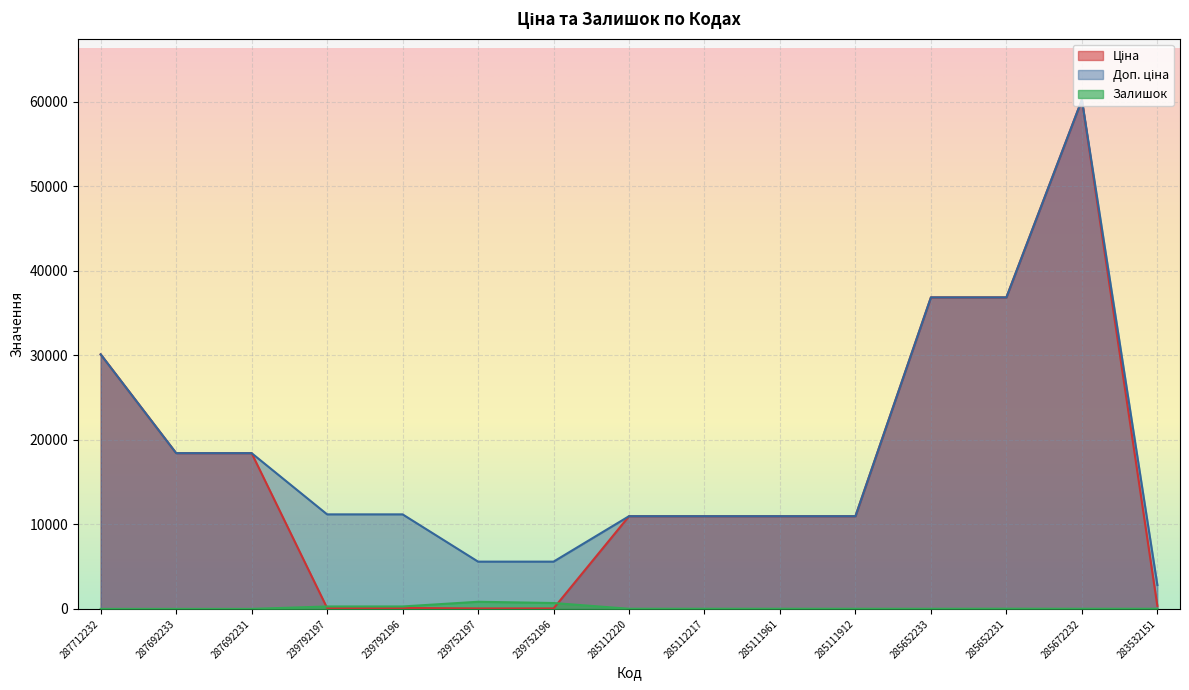

The Ціна series shows 23996.8 at 287692233. True or false?

False